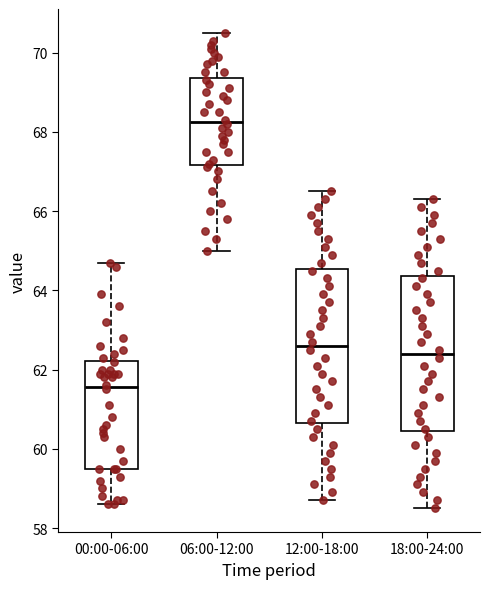

Where does the upper whisker of the box for 06:00-12:00 end on the y-axis? The values are not printed on the chart, so give them approximately, as read against the axis.

70.6